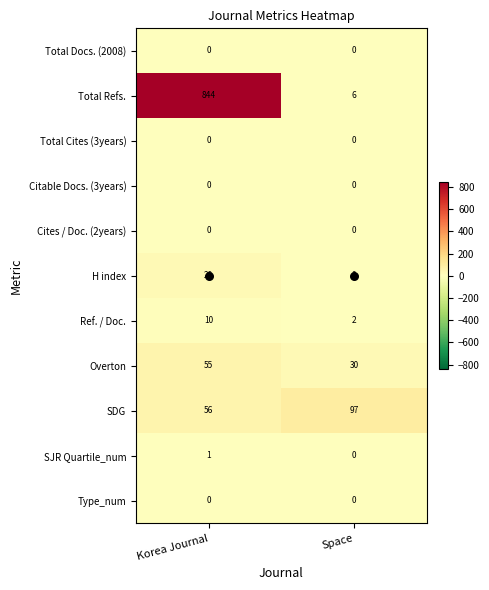

What value does the Overton series have at Space, to the nearest 5?

30